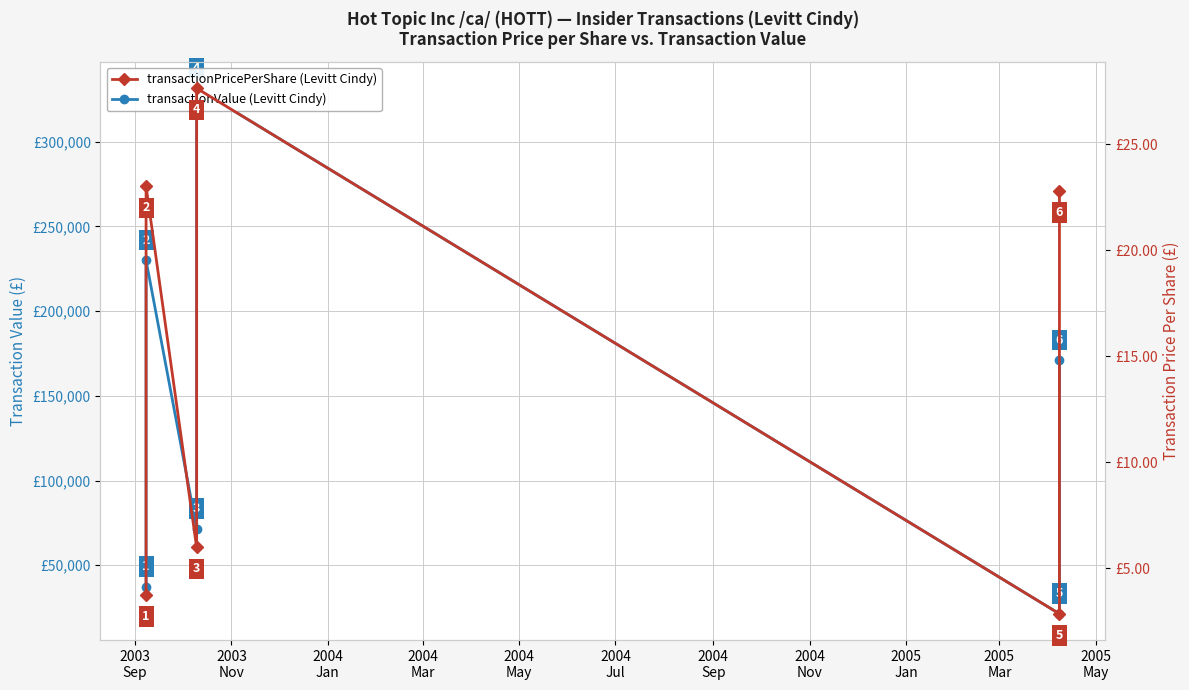

Rank the series by their average value, from lowest to highest.

transactionPricePerShare, transactionValue